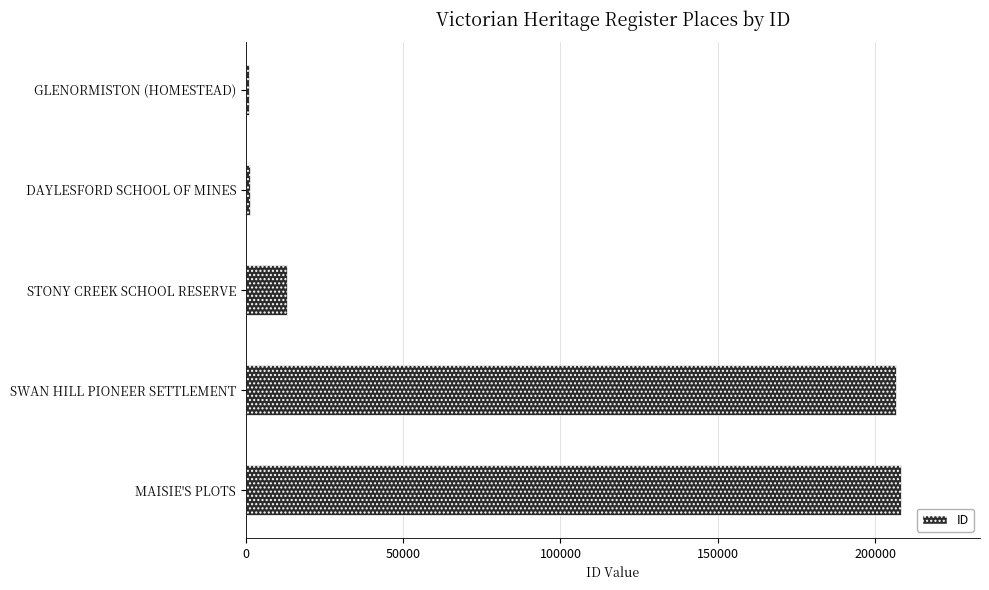

Is it true that the value at MAISIE'S PLOTS is 208374?

True